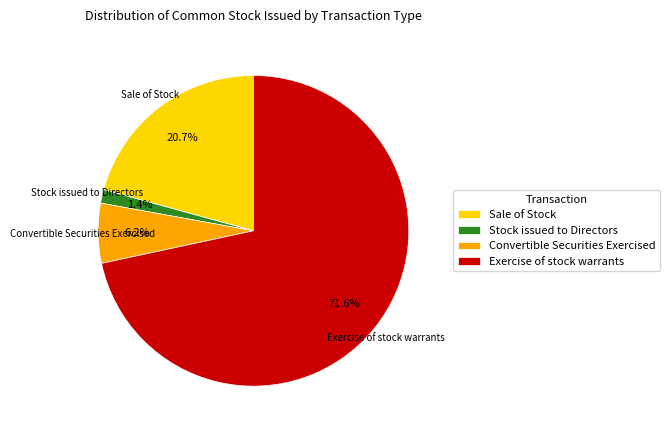

What portion of the pie excludes Stock issued to Directors?

98.6%